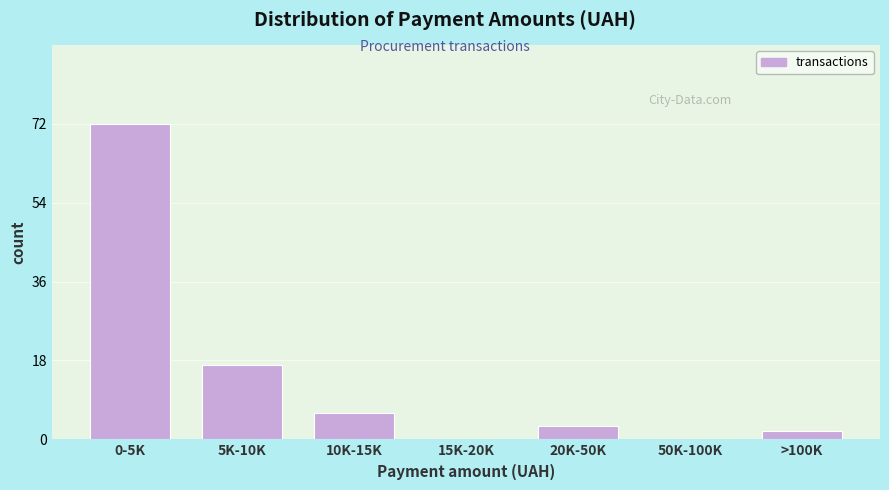

Reading left to right, list all the values displayed in this chart.

0-5K=72	5K-10K=17	10K-15K=6	15K-20K=0	20K-50K=3	50K-100K=0	>100K=2